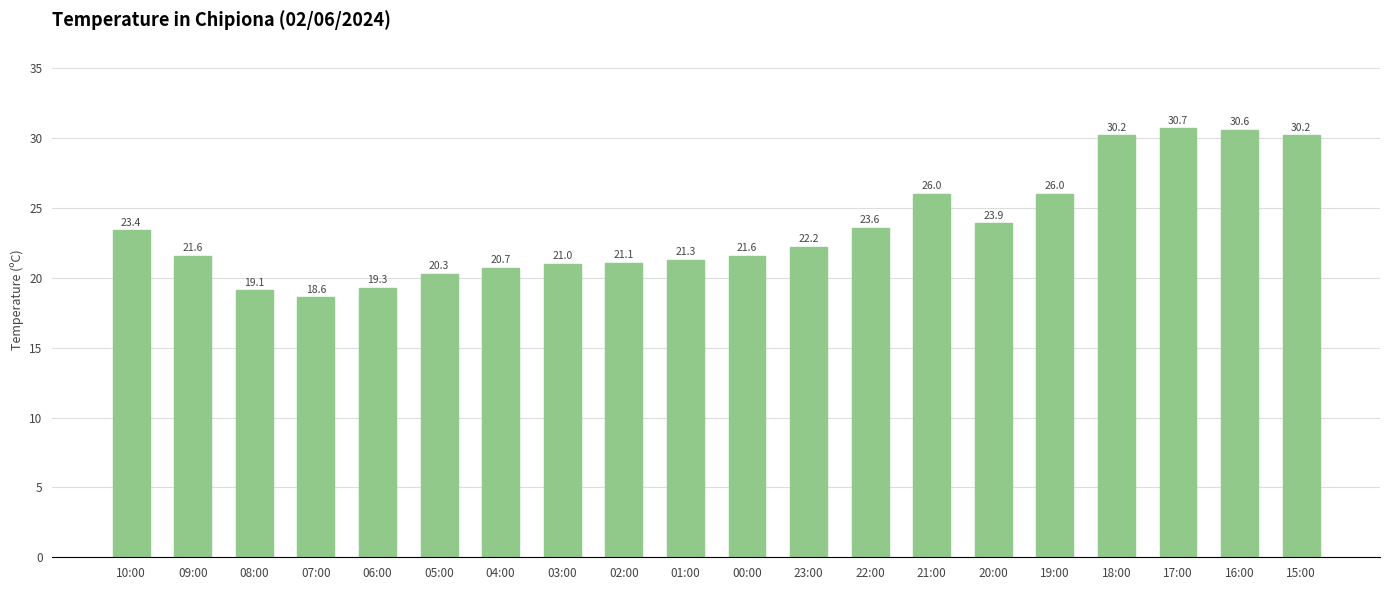

At which category does the chart reach its peak across all series?

17:00